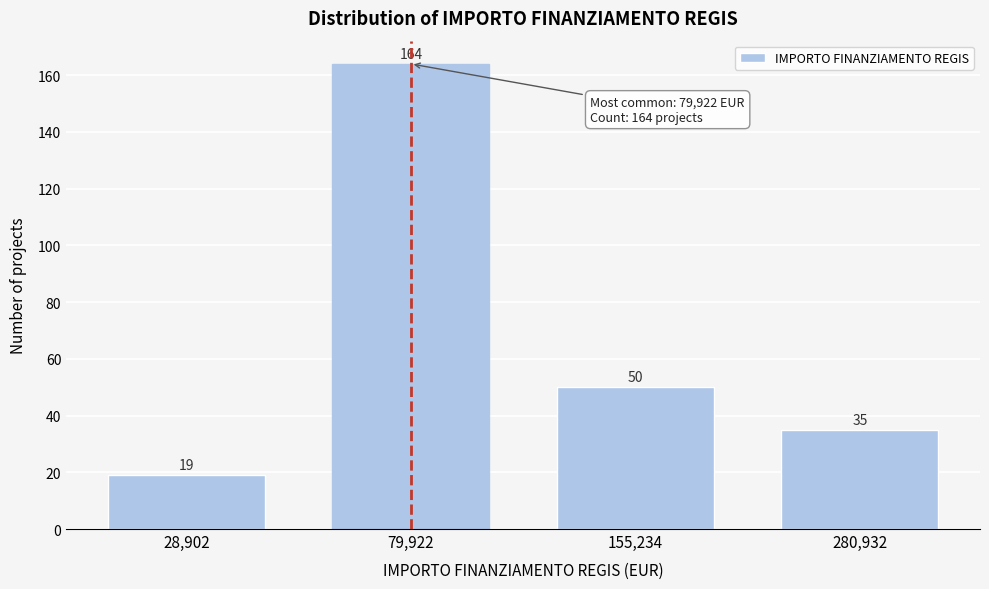

Reading left to right, what are all the values shown in this chart?

28,902=19	79,922=164	155,234=50	280,932=35